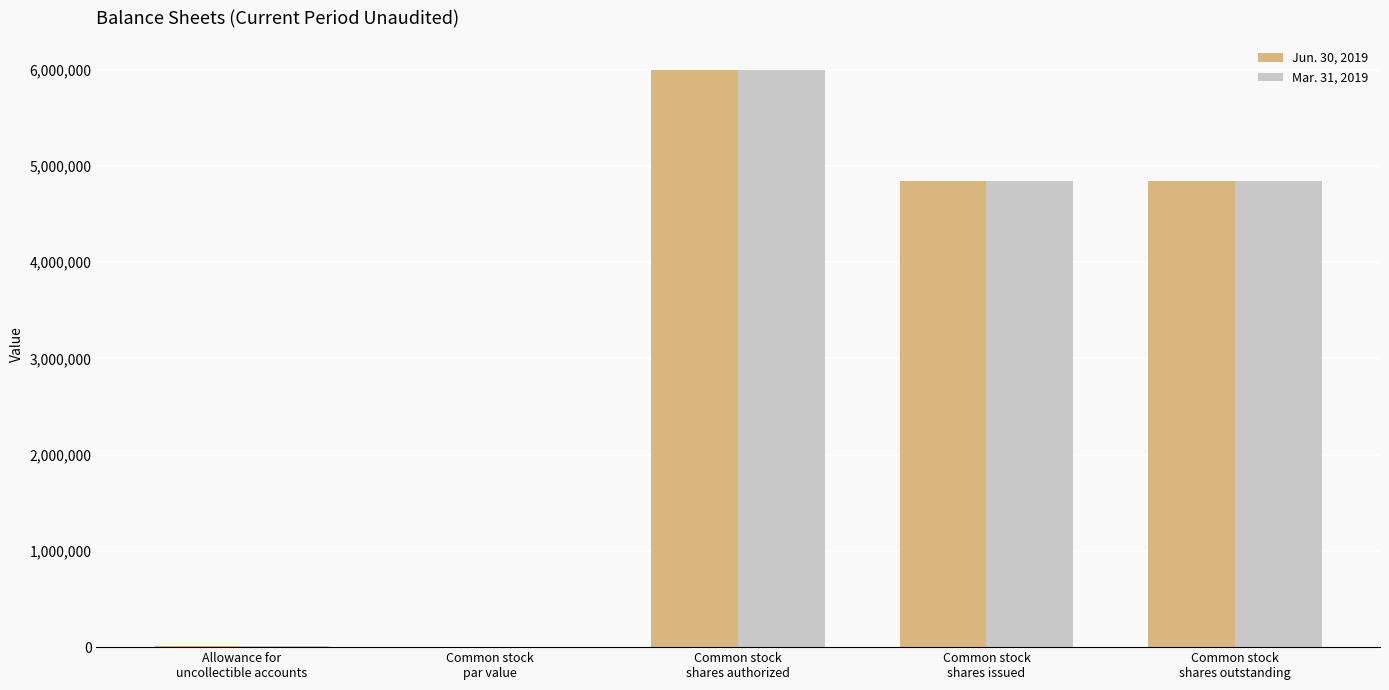

At which category is the sum across all series the highest?

Common stock
shares authorized